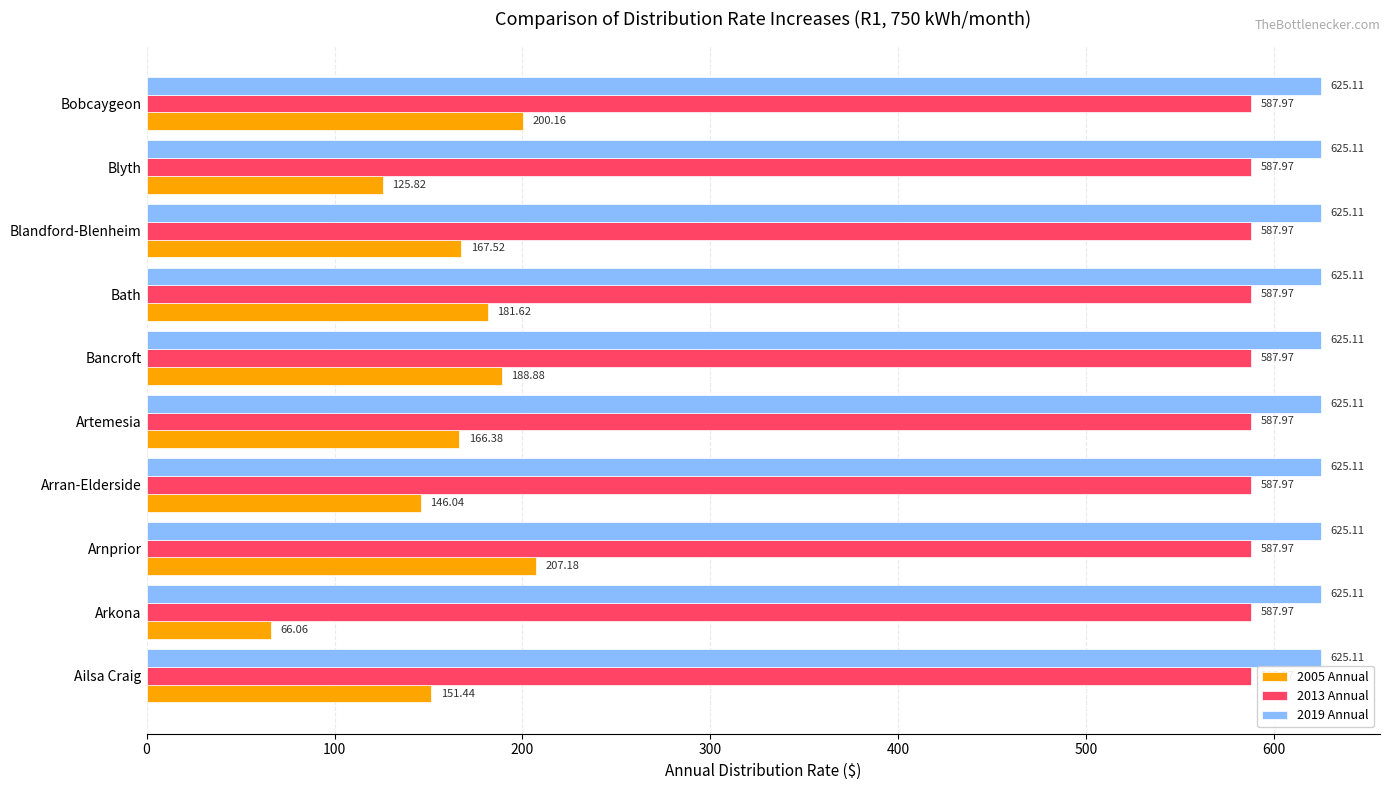

What are all the series names shown in the legend?

2005 Annual, 2013 Annual, 2019 Annual